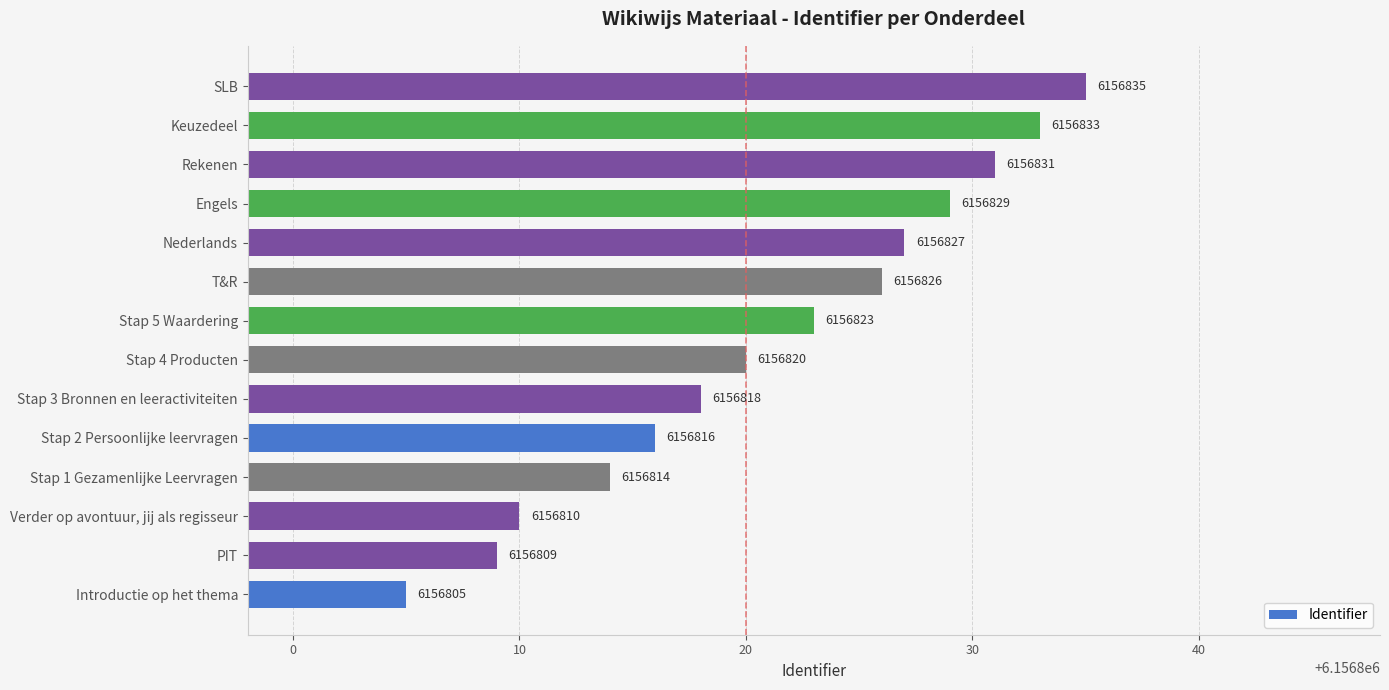

Count the number of categories in the chart.

14